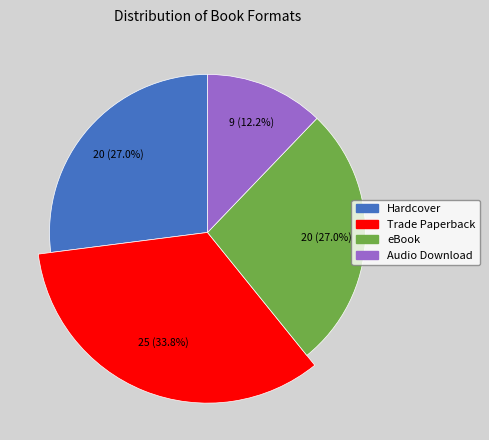

True or false: Hardcover accounts for 27% of the total.

True